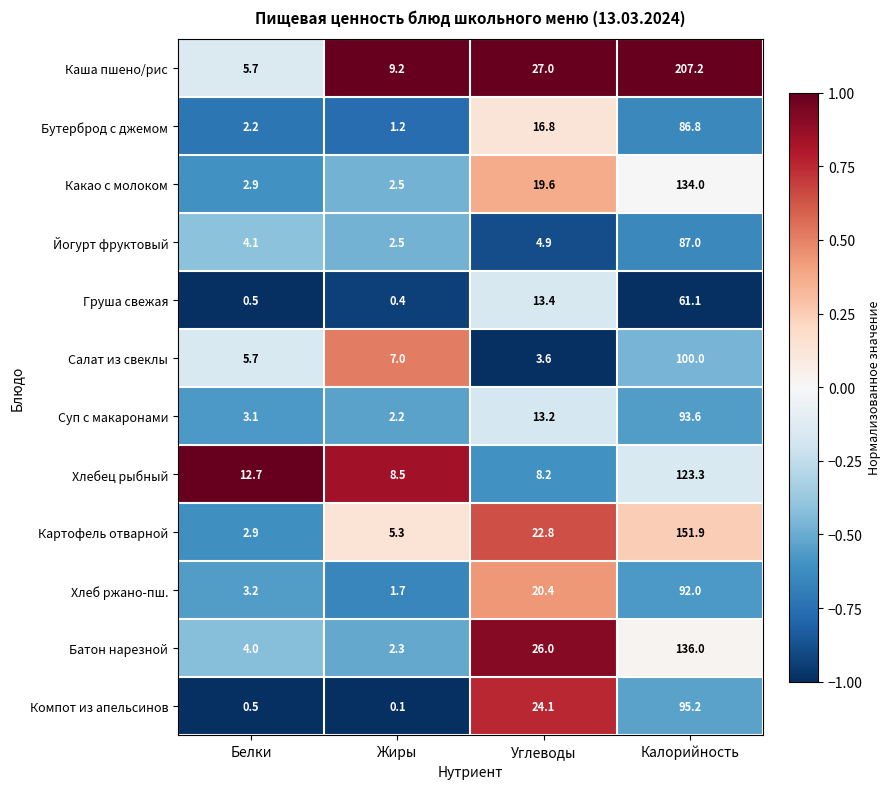

What is the approximate value of Хлеб ржано-пш. at Жиры?

1.7